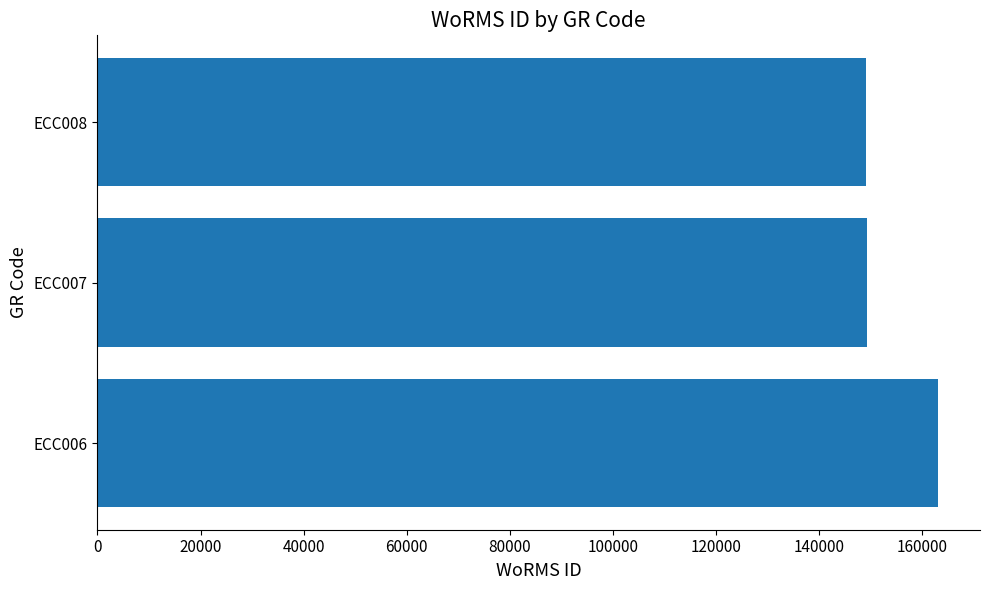

What is the change in value from ECC006 to ECC008?

-14028